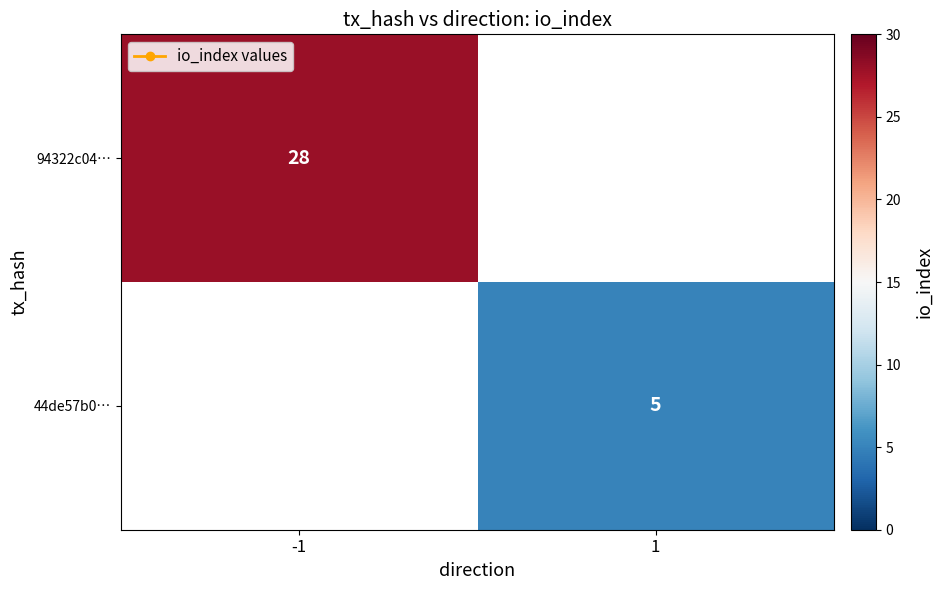

Rank the categories by 94322c04… value from highest to lowest.

-1, 1